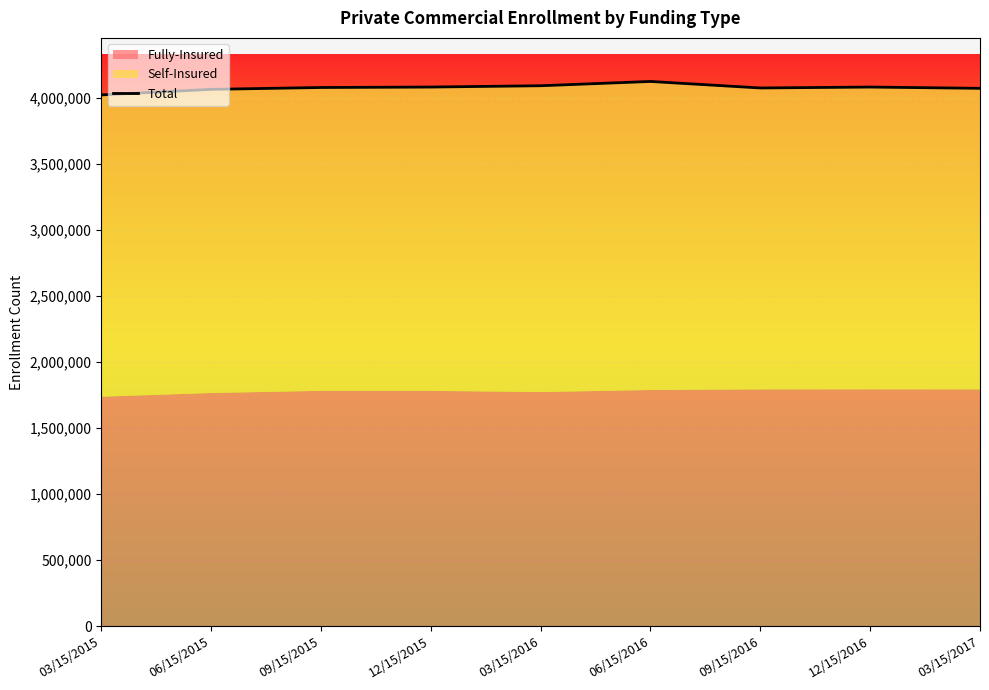

What is the change in value from 06/15/2015 to 09/15/2016?

+10531